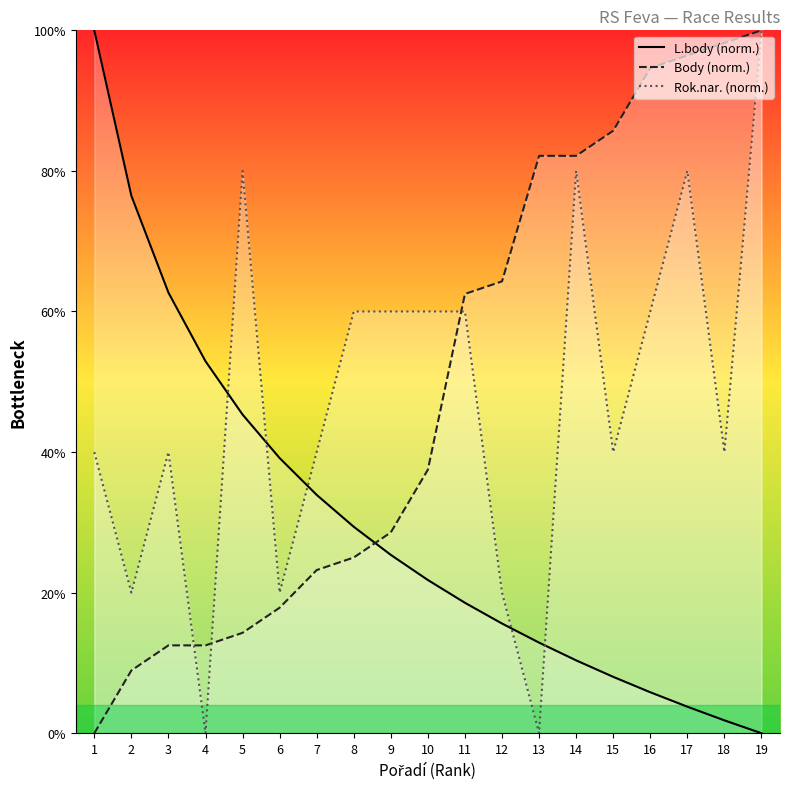

What is the total value across all series at 9?

113.9